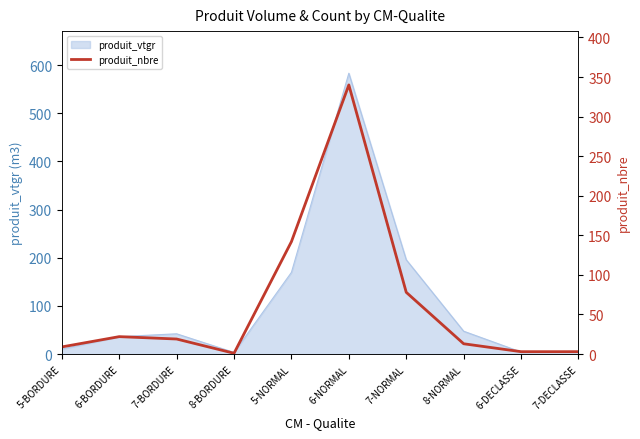

How many points are lower than both their immediate neighbors (excluding endpoints)?

1